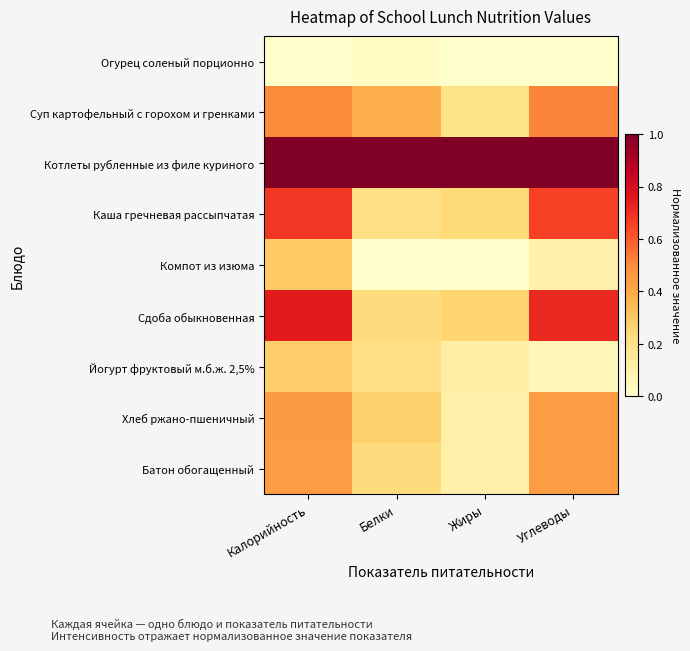

Reading left to right, extract all data points from this chart.

Огурец соленый порционно: Калорийность=0.0	Белки=0.0	Жиры=0.0	Углеводы=0.0
Суп картофельный с горохом и гренками: Калорийность=0.5	Белки=0.4	Жиры=0.2	Углеводы=0.5
Котлеты рубленные из филе куриного: Калорийность=1.0	Белки=1.0	Жиры=1.0	Углеводы=1.0
Каша гречневая рассыпчатая: Калорийность=0.7	Белки=0.2	Жиры=0.2	Углеводы=0.7
Компот из изюма: Калорийность=0.3	Белки=0.0	Жиры=0.0	Углеводы=0.1
Сдоба обыкновенная: Калорийность=0.7	Белки=0.2	Жиры=0.3	Углеводы=0.7
Йогурт фруктовый м.б.ж. 2,5%: Калорийность=0.3	Белки=0.2	Жиры=0.1	Углеводы=0.1
Хлеб ржано-пшеничный: Калорийность=0.5	Белки=0.3	Жиры=0.1	Углеводы=0.4
Батон обогащенный: Калорийность=0.4	Белки=0.2	Жиры=0.1	Углеводы=0.4